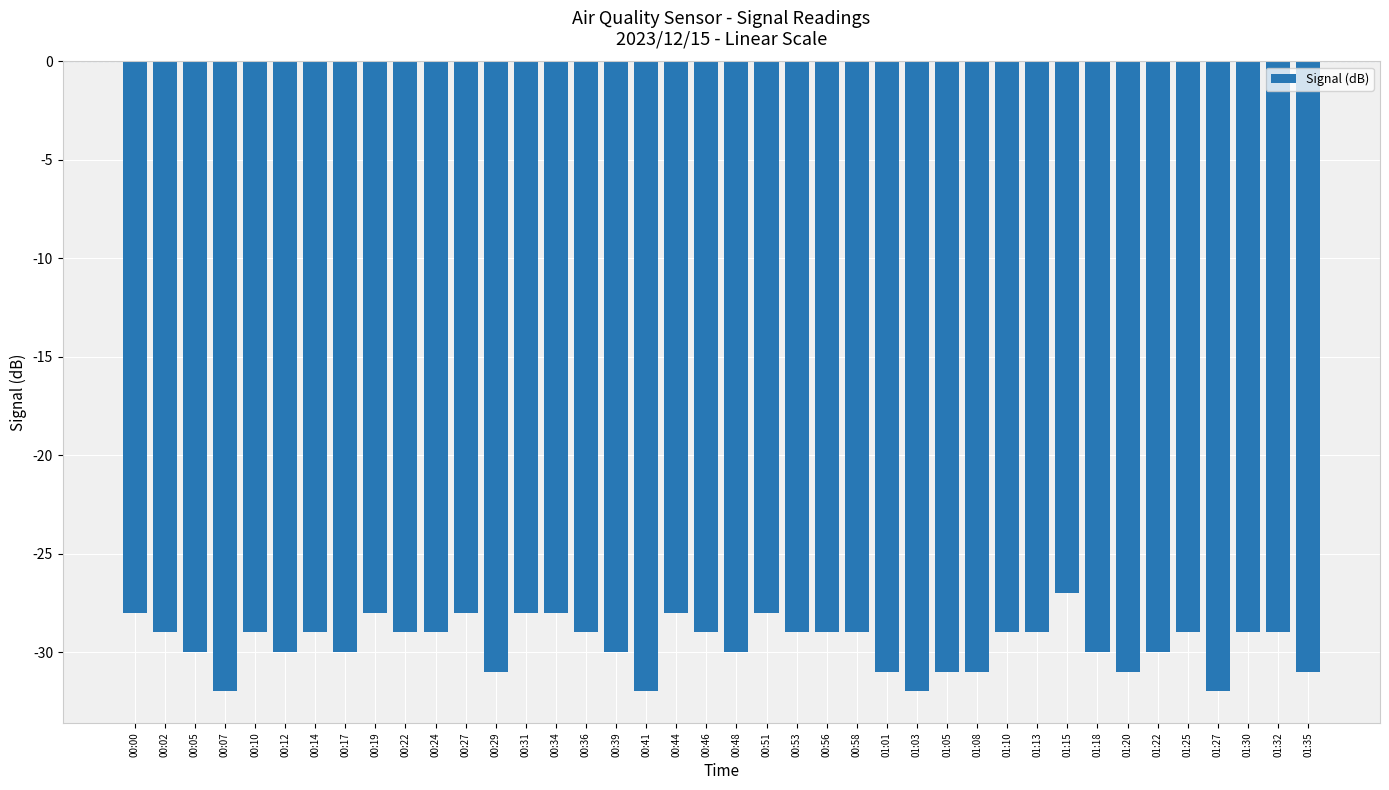

Is it true that the value at 00:24 is -9?

False